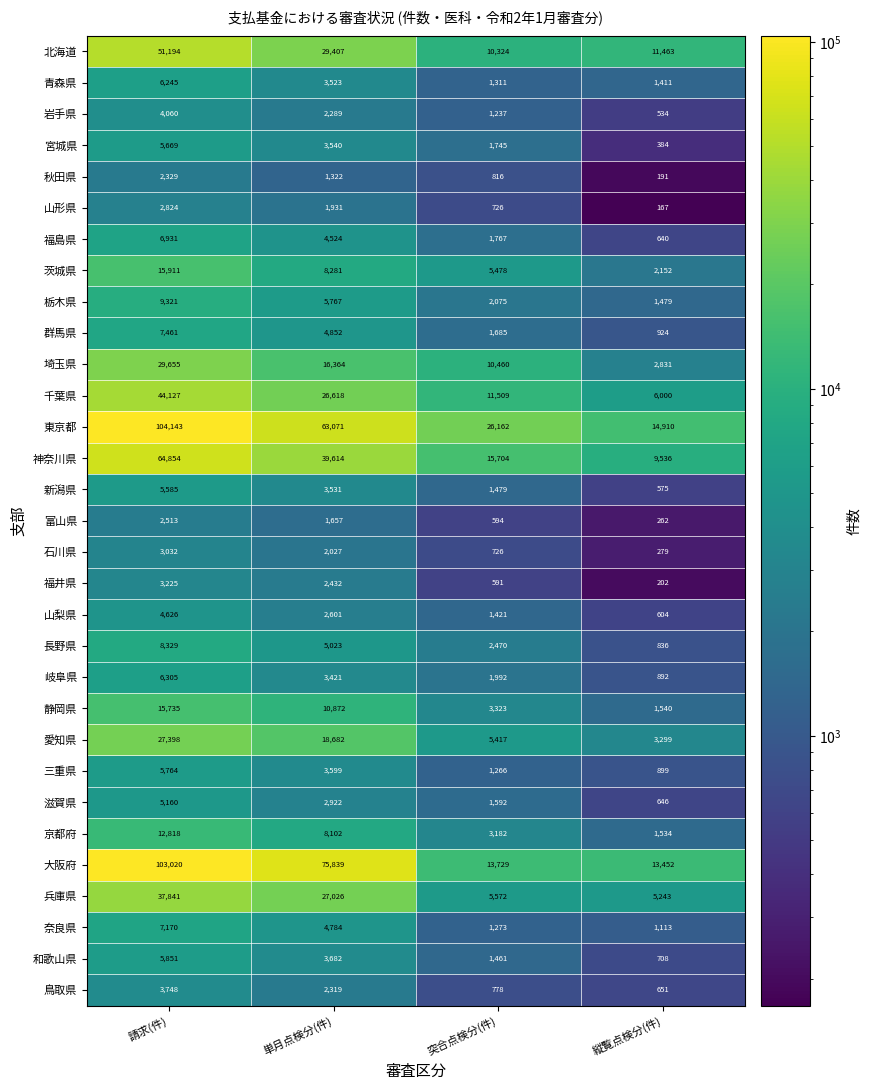

Which label corresponds to the largest value in the chart?

請求(件)